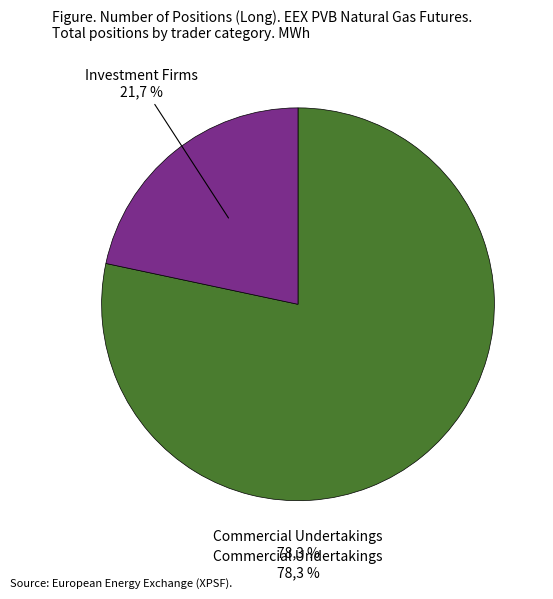

Which category accounts for the majority?

Commercial Undertakings (Long)